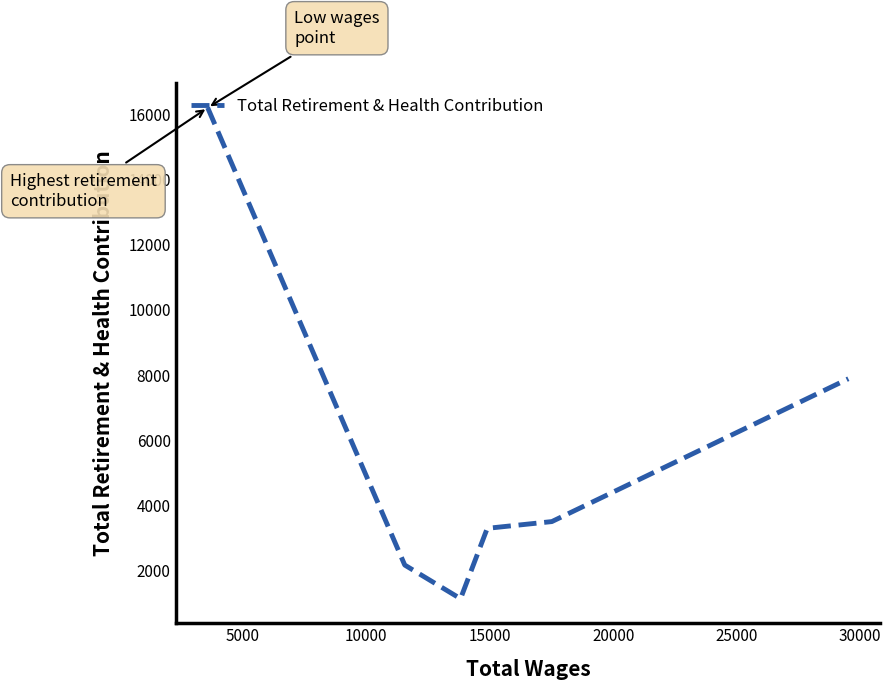

What is the difference between the maximum and minimum values?

15057